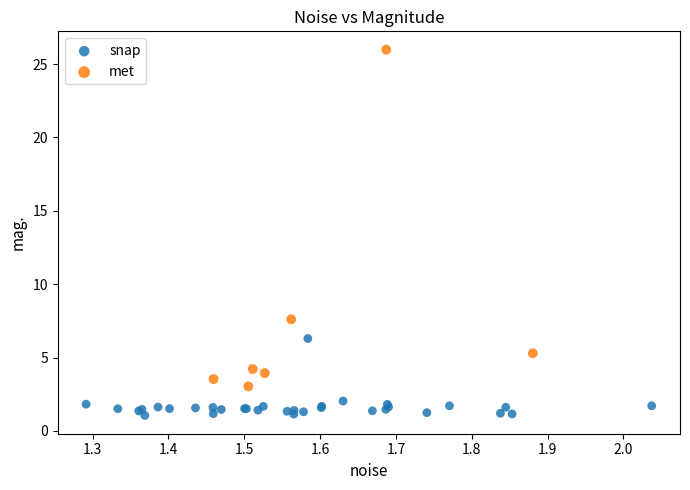

Which series reaches the minimum Y coordinate?

snap